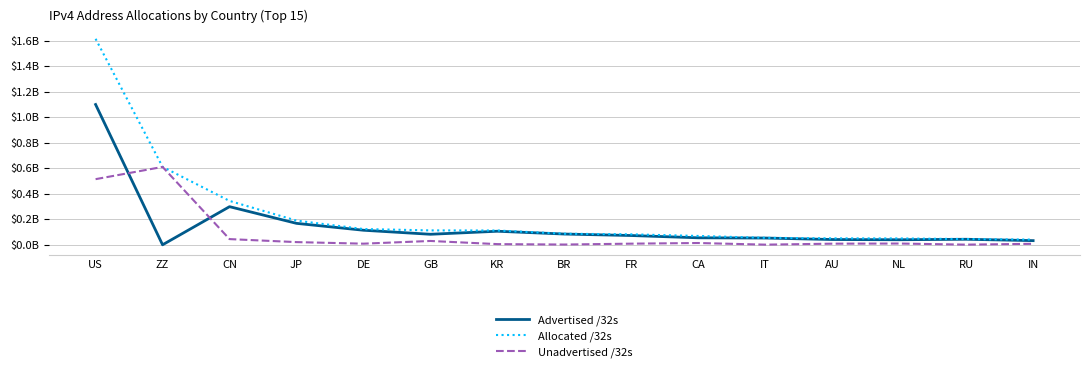

What is the sum of all Unadvertised /32s values?

1295402536